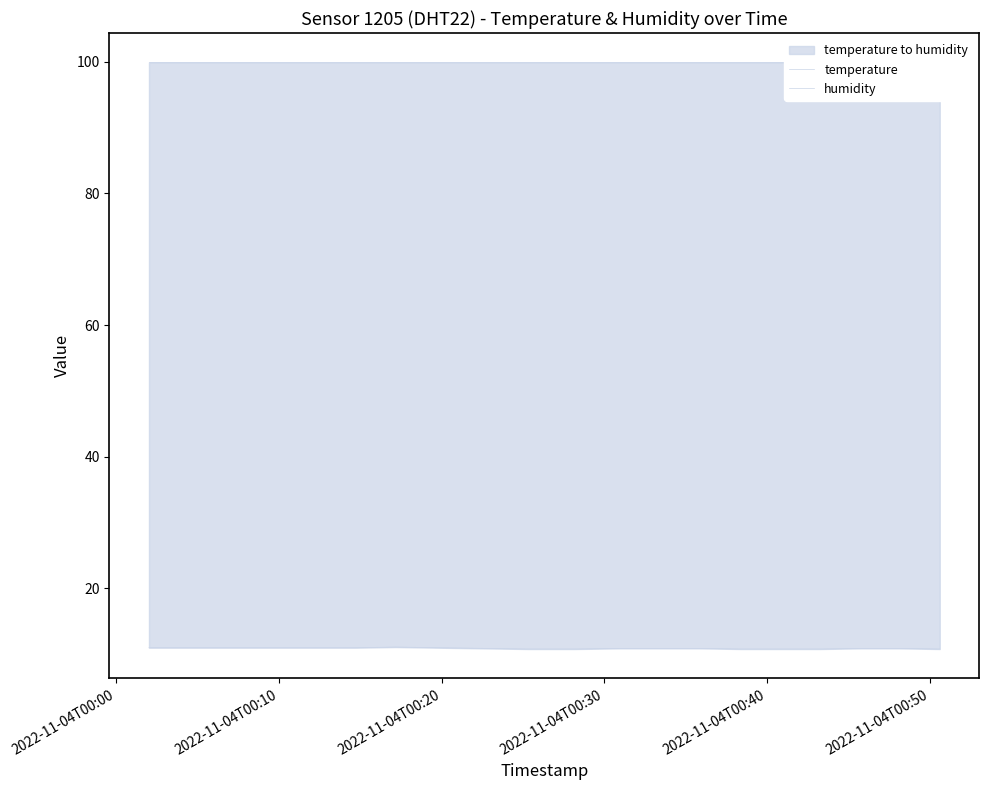

Reading left to right, transcribe all the data shown in this chart.

temperature: 11.0	11.0	11.0	11.0	11.0	11.0	11.1	11.0	10.9	10.8	10.8	10.9	10.9	10.9	10.8	10.8	10.8	10.9	10.9	10.8
humidity: 99.9	99.9	99.9	99.9	99.9	99.9	99.9	99.9	99.9	99.9	99.9	99.9	99.9	99.9	99.9	99.9	99.9	99.9	99.9	99.9